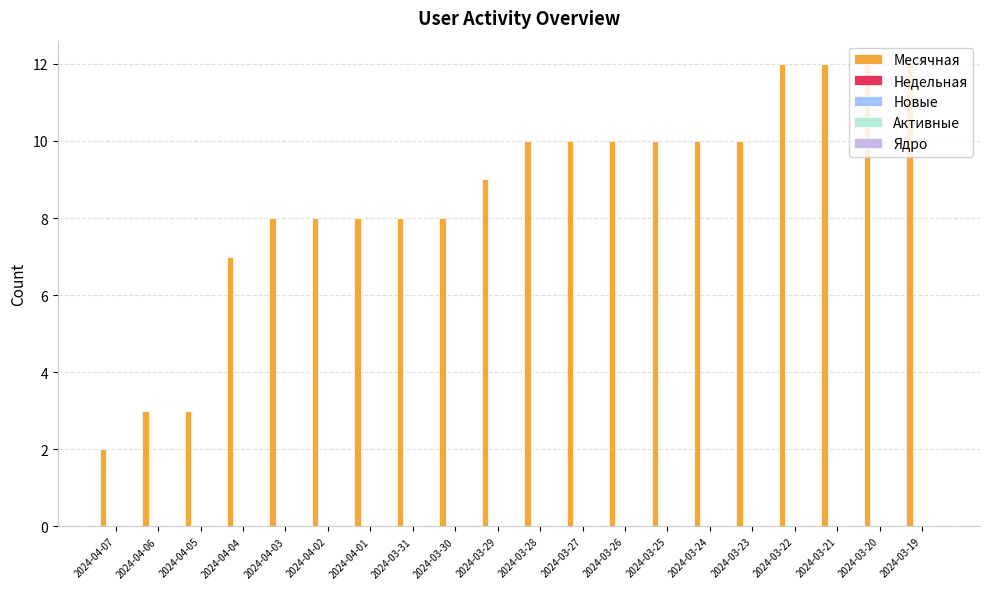

What is the difference between the maximum and minimum values?

10